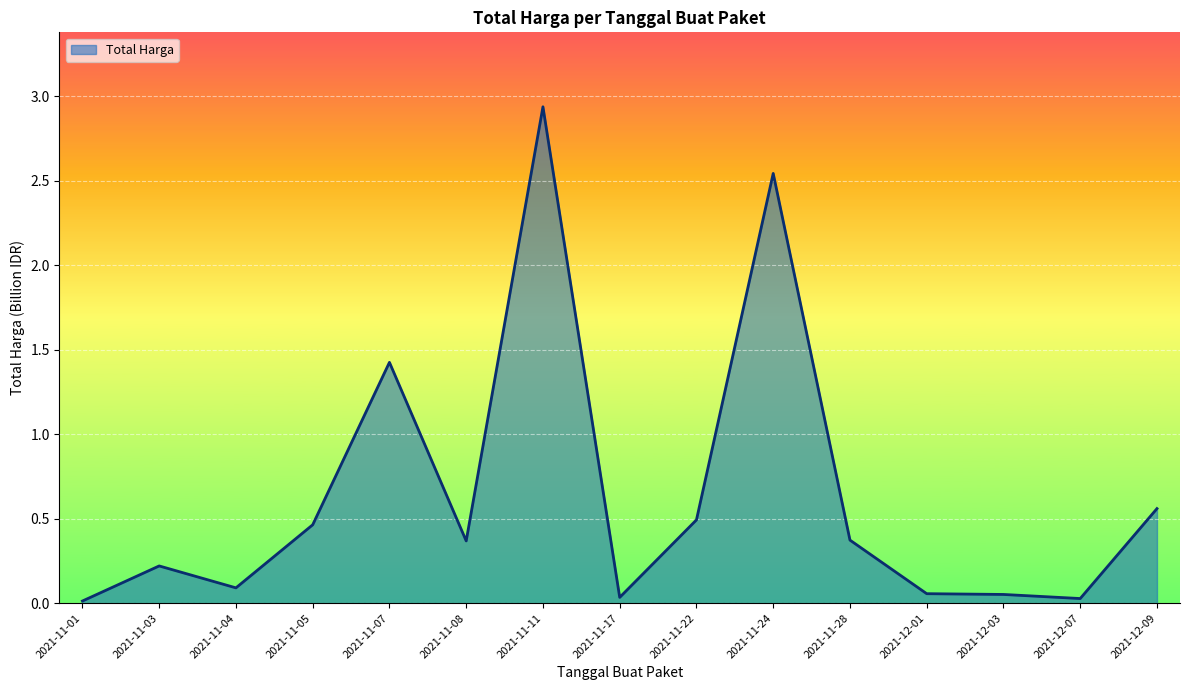

At which category does the chart reach its peak across all series?

2021-11-11